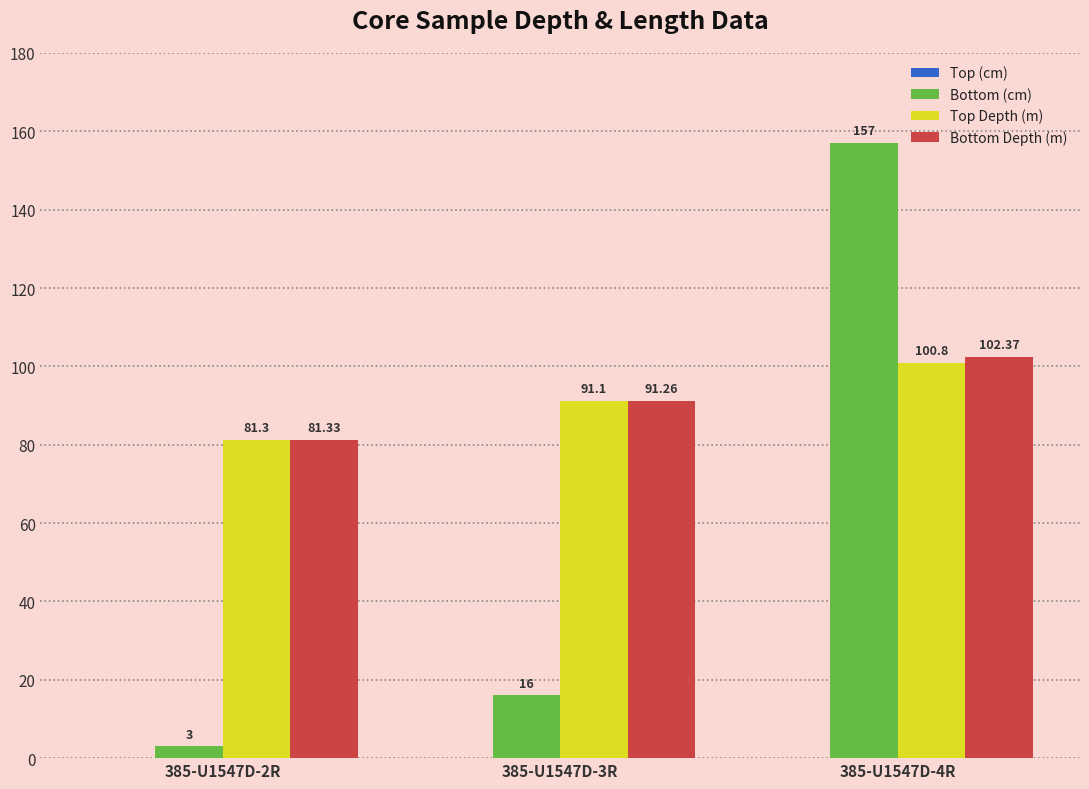

How many series are shown in this chart?

3